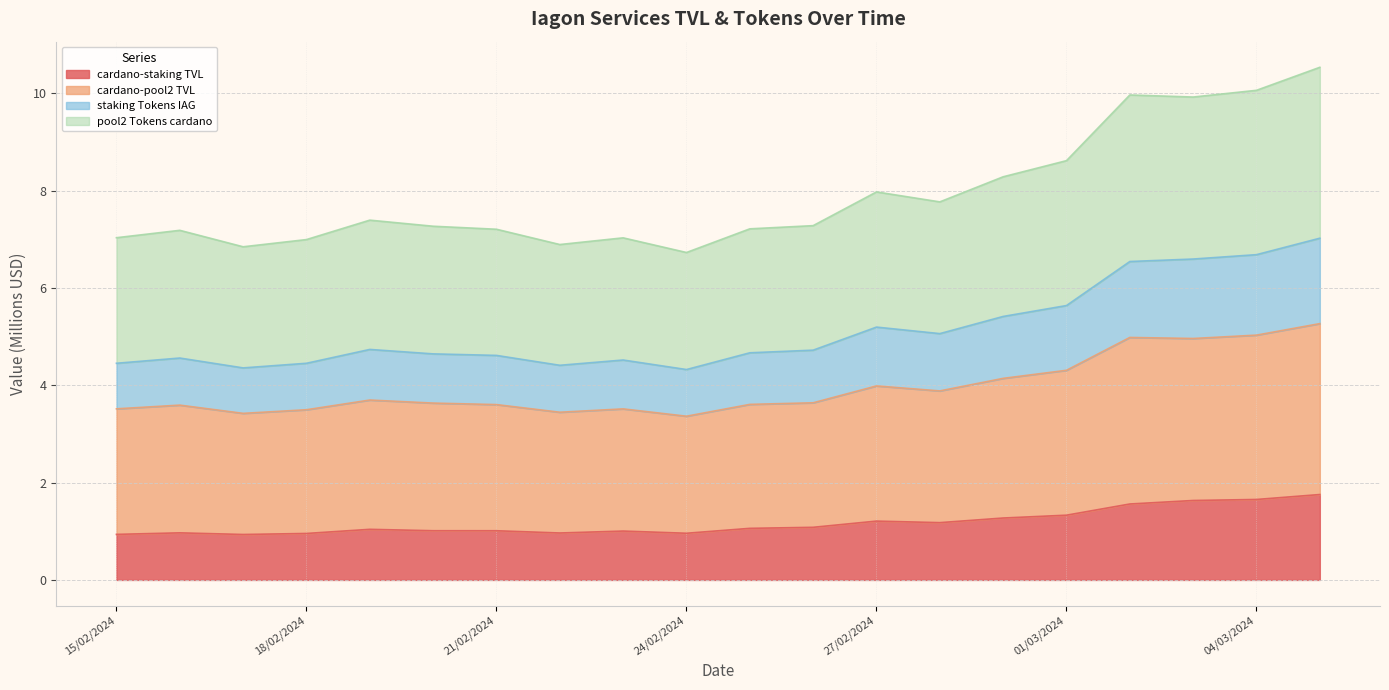

True or false: staking Tokens IAG and cardano-pool2 TVL cross at least once.

False